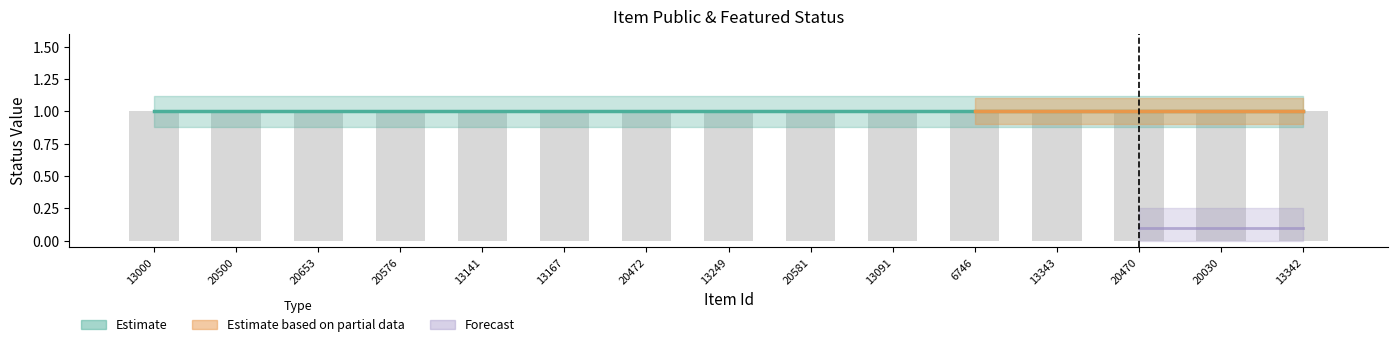

What is the value of the public bar at the 14th from the left?

1